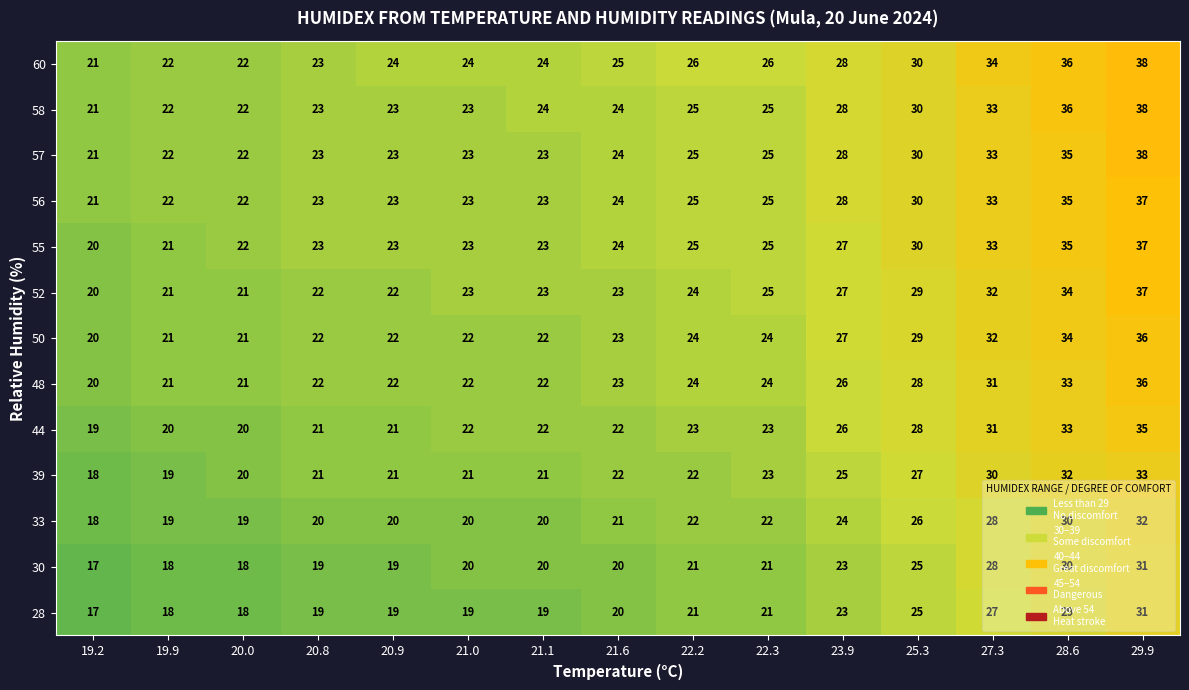

Count the number of categories in the chart.

15